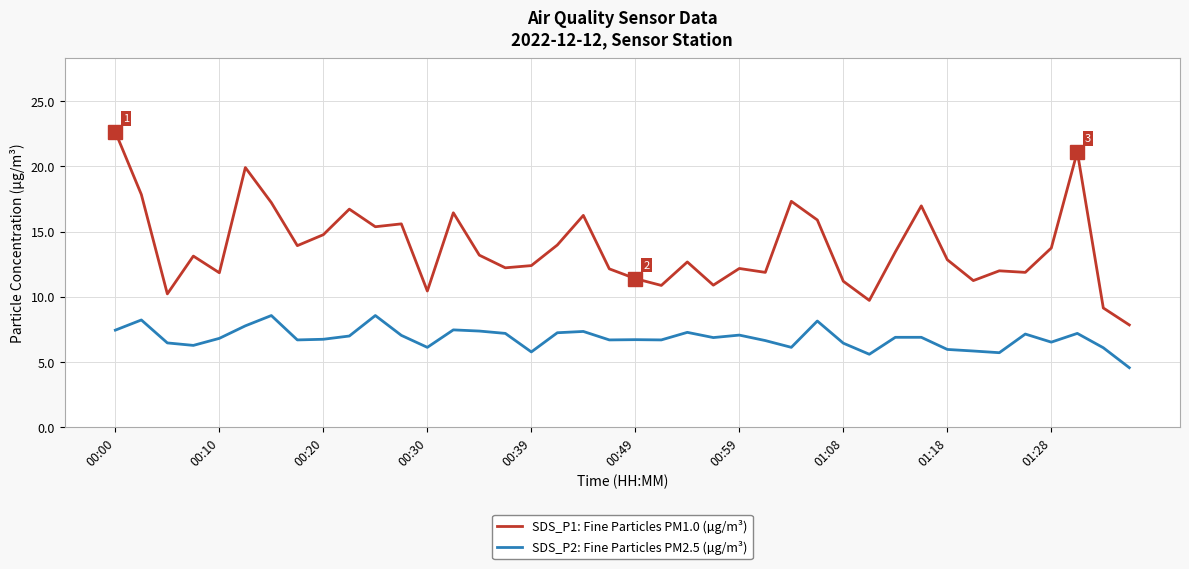

Which series has the largest range (max minus min)?

SDS_P1: Fine Particles PM1.0 (µg/m³)